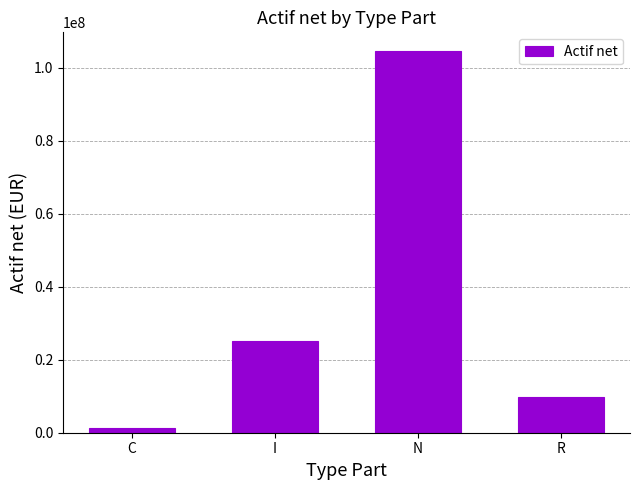

At which label does the data first exceed 25074746?

I